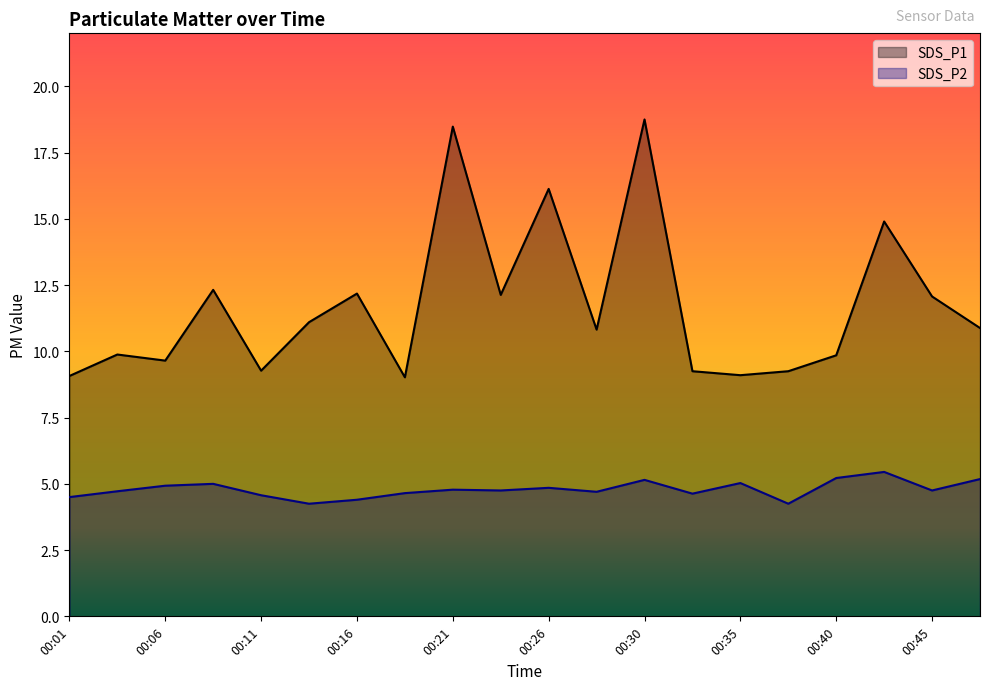

What is the total value across all series at 00:06?

14.6